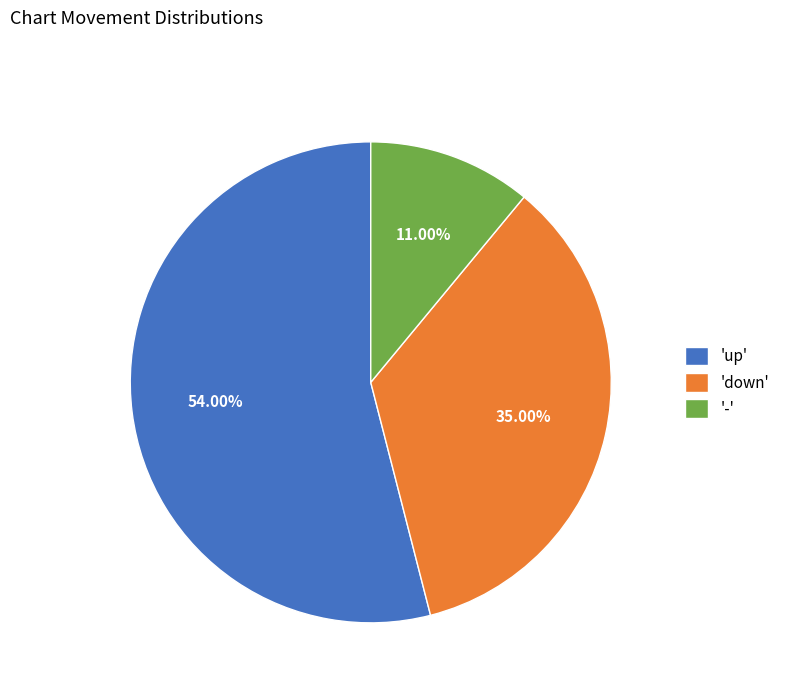

Which has a higher value, '-' or 'up'?

'up'